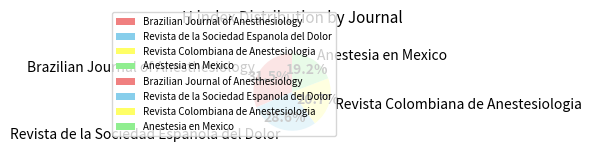

To the nearest percent, what is the average slice percentage?

25%